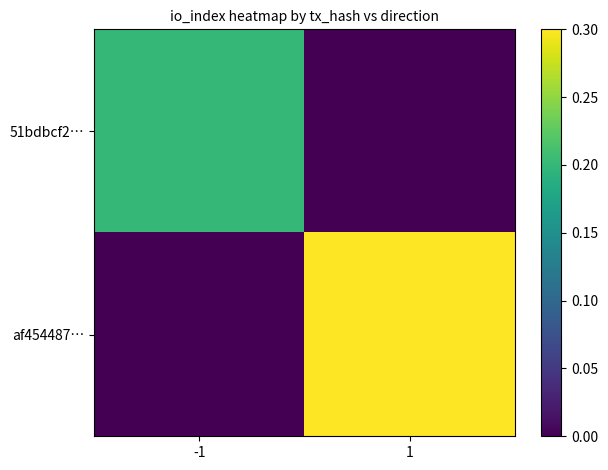

Which label corresponds to the largest value in the chart?

1